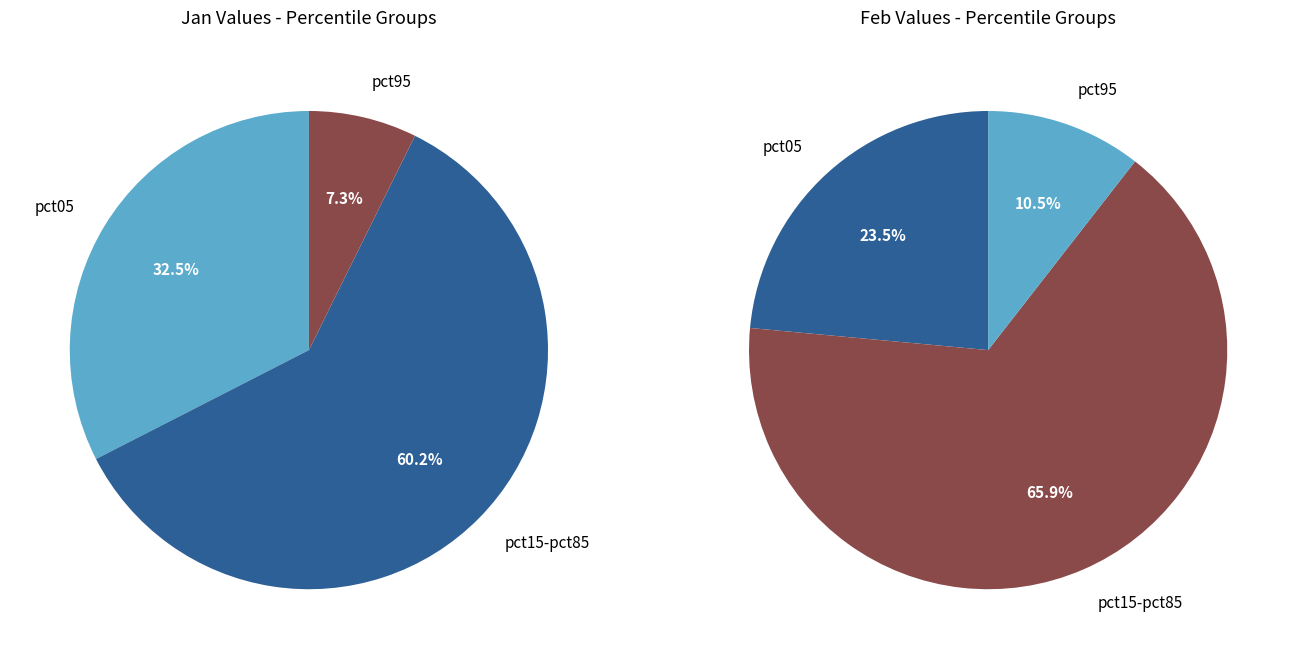

The 7 slice represents 7% of the pie. True or false?

True